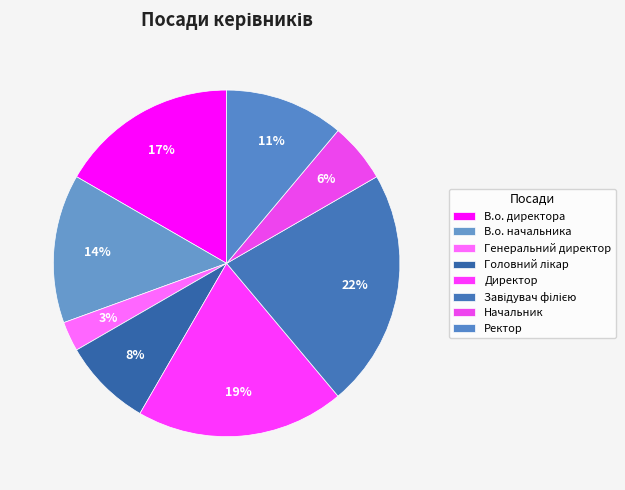

To the nearest percent, what is the difference between the largest and smallest slice percentages?

19%